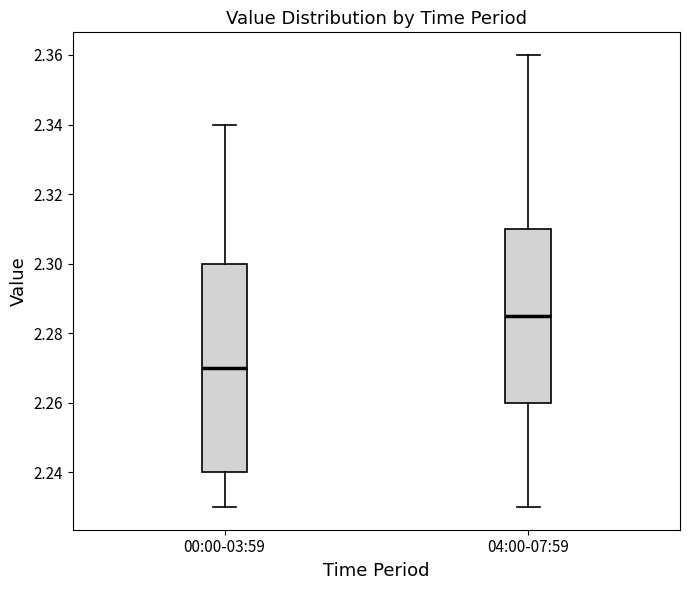

Reading left to right, read every box against the y-axis: the position of its median line, the range the box covers, and the ends of its whiskers. The values are not printed on the chart, so give them approximately, as read against the axis.

00:00-03:59: median 2.270, box 2.240 to 2.300, whiskers 2.230 to 2.340
04:00-07:59: median 2.286, box 2.260 to 2.310, whiskers 2.230 to 2.360